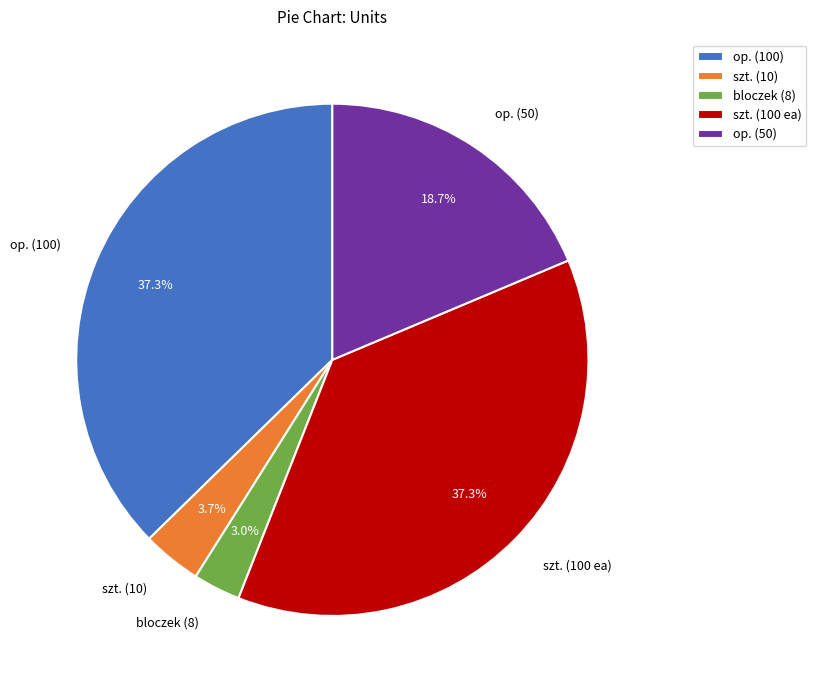

What is the smallest slice in the pie chart?

bloczek (8)